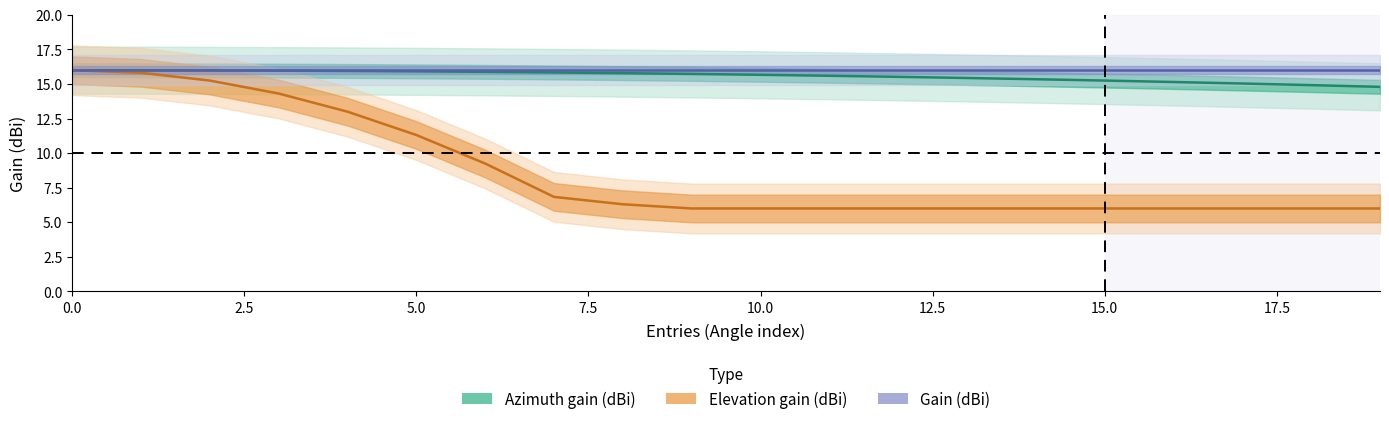

At 10, list the series in order from largest to smallest.

Gain (dBi), Azimuth gain (dBi), Elevation gain (dBi)